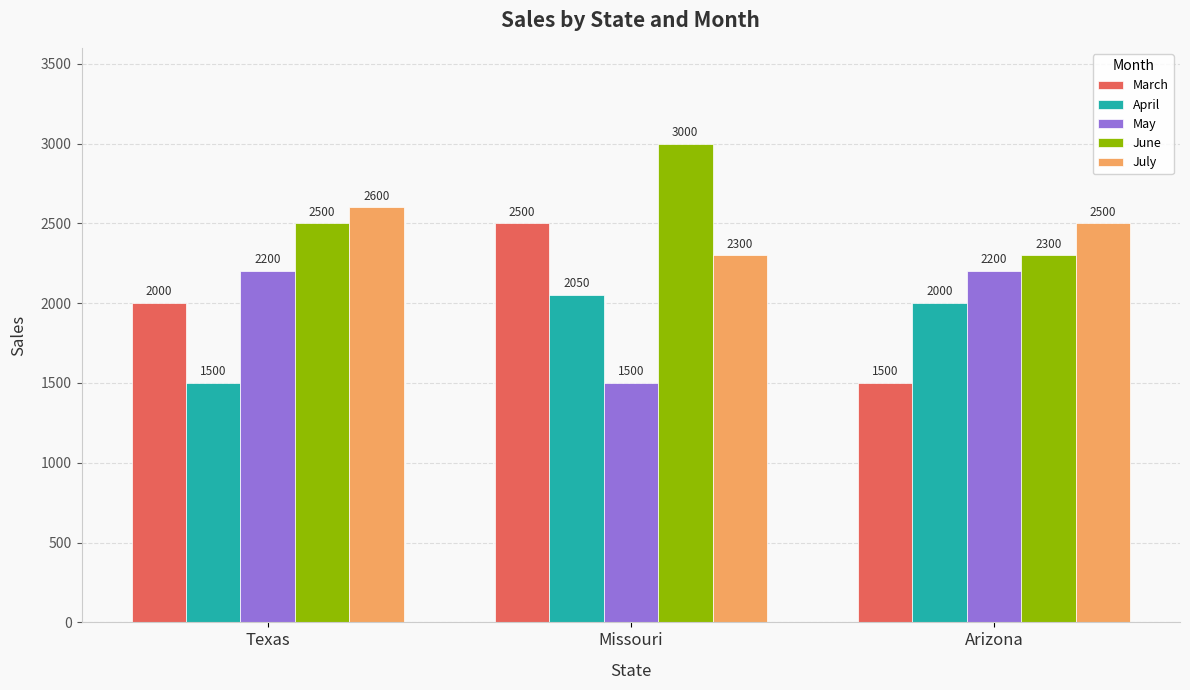

At which label does April reach its minimum?

Texas